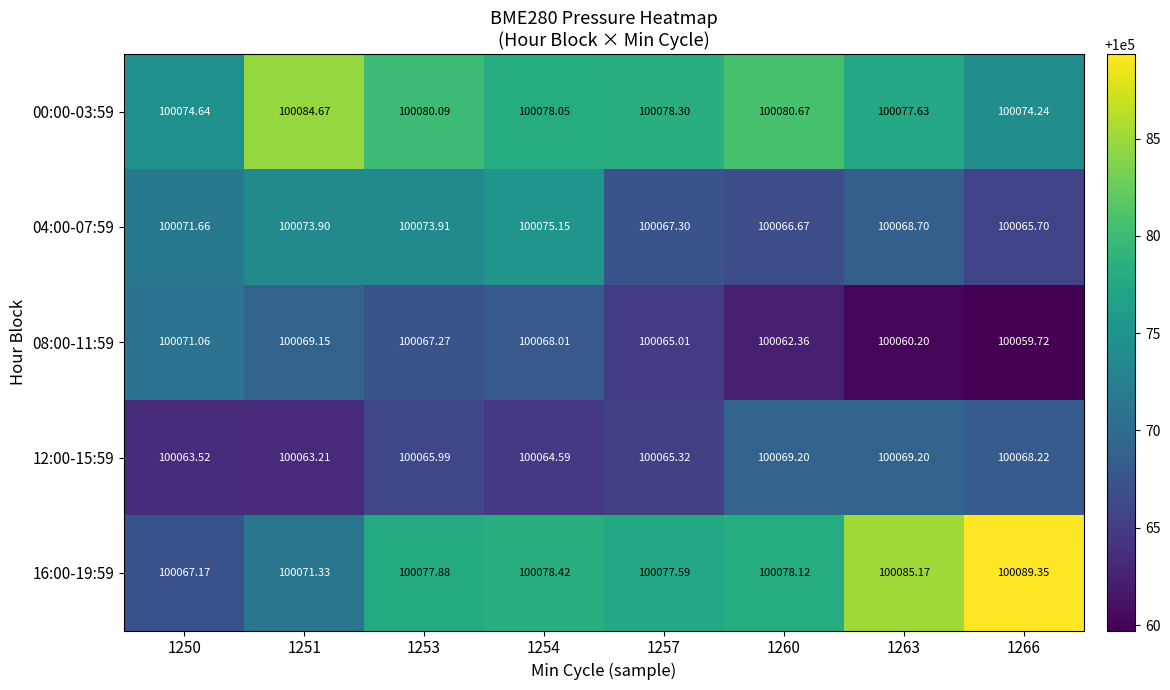

At how many categories does at least one series exceed 100064?

8